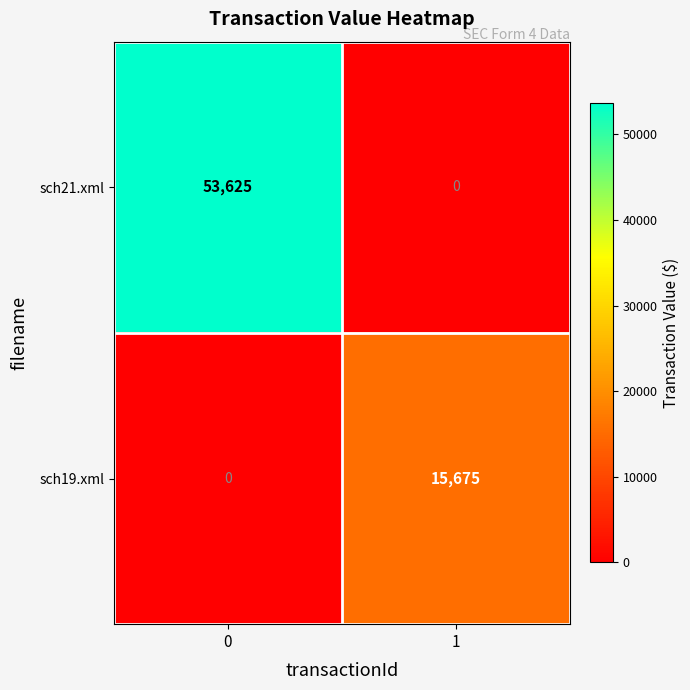

At 0, list the series in order from smallest to largest.

sch19.xml, sch21.xml